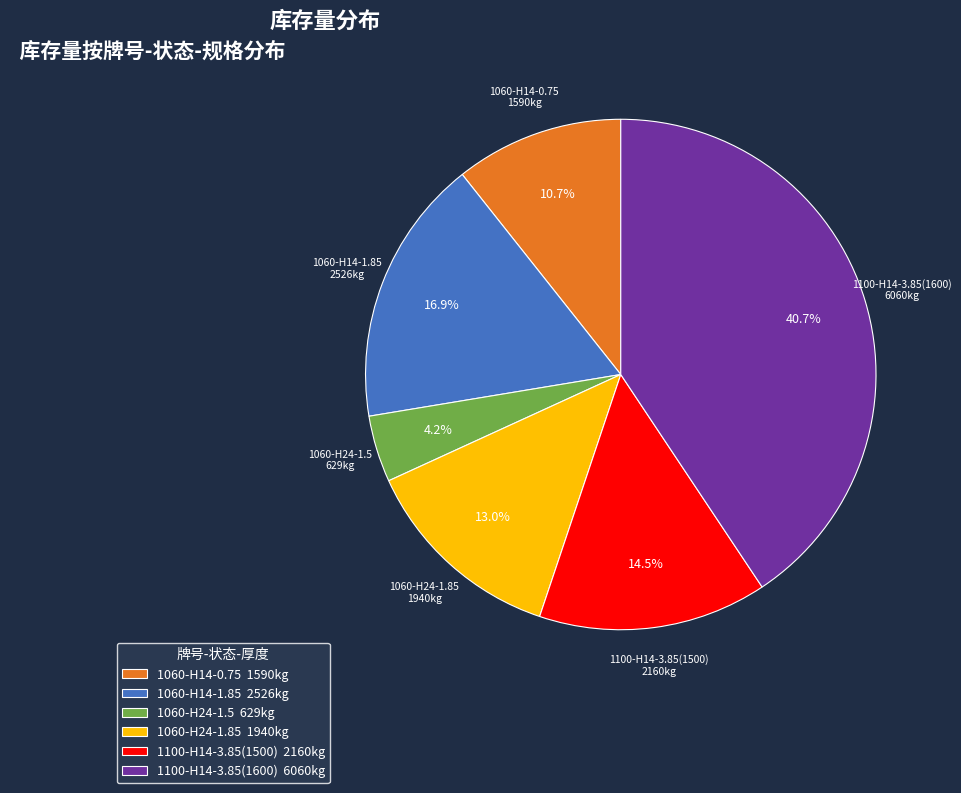

What is the largest slice in the pie chart?

1100-H14-3.85(1600)